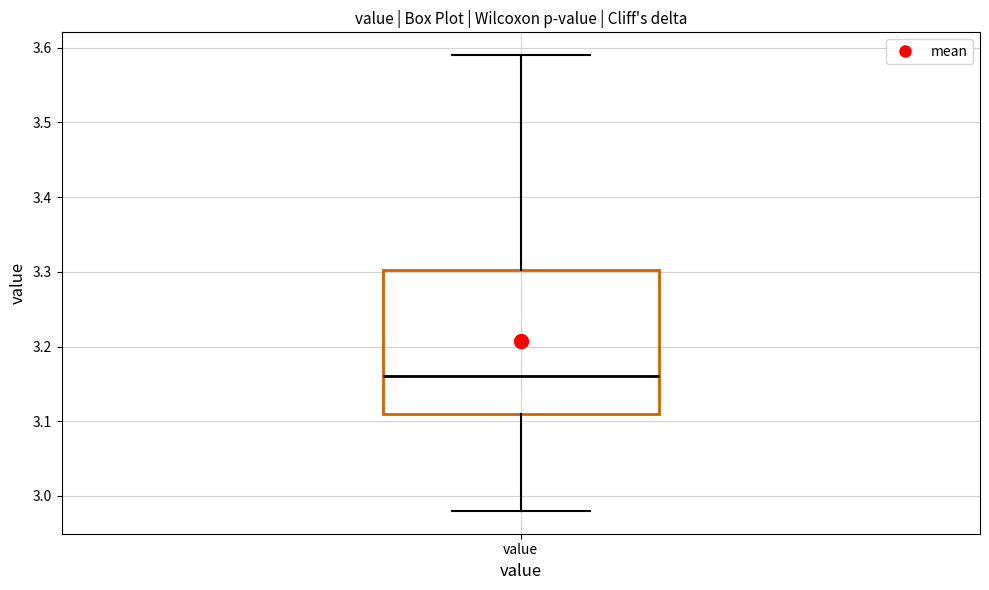

Where is the lower edge of the box for value on the y-axis? The values are not printed on the chart, so give them approximately, as read against the axis.

3.11